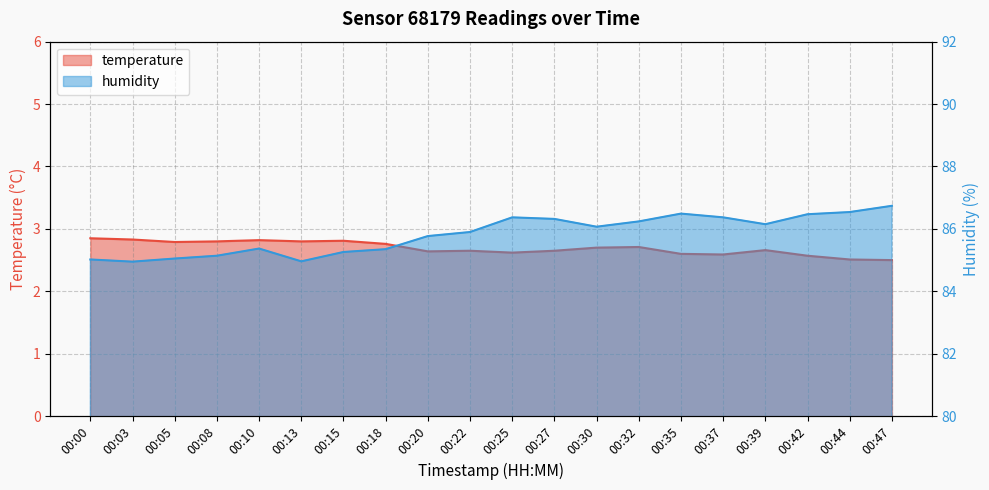

How many lines are shown in the chart?

2